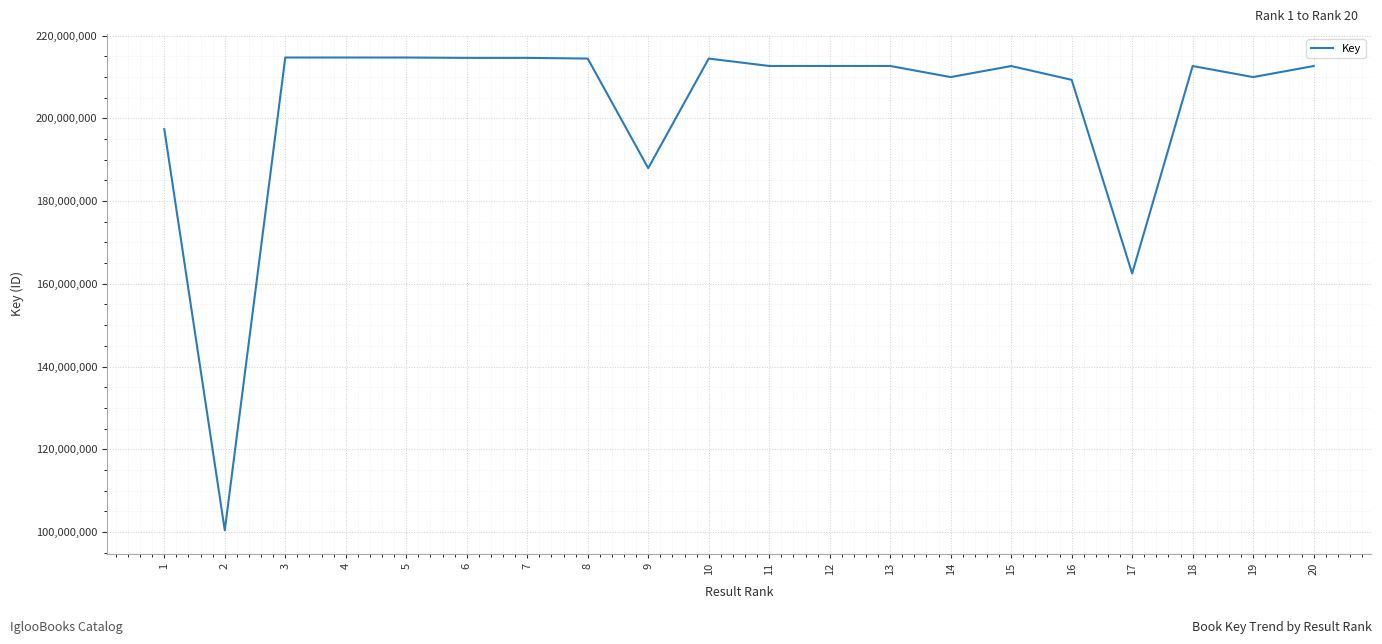

Which has a higher value, 1 or 14?

14